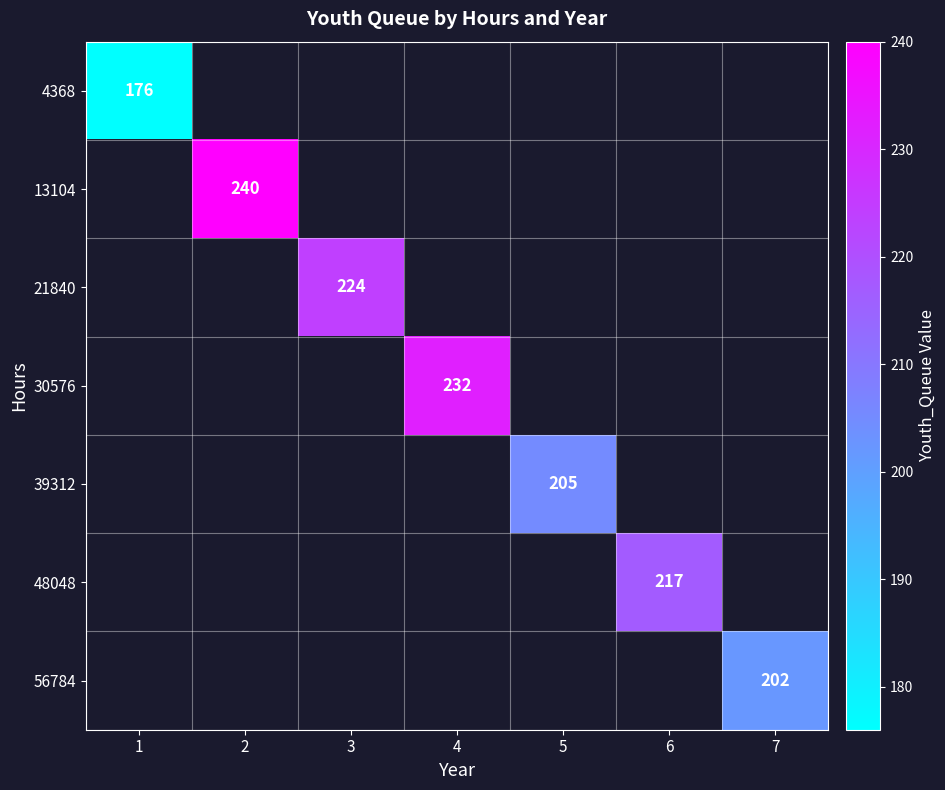

At how many categories does at least one series exceed 190?

6